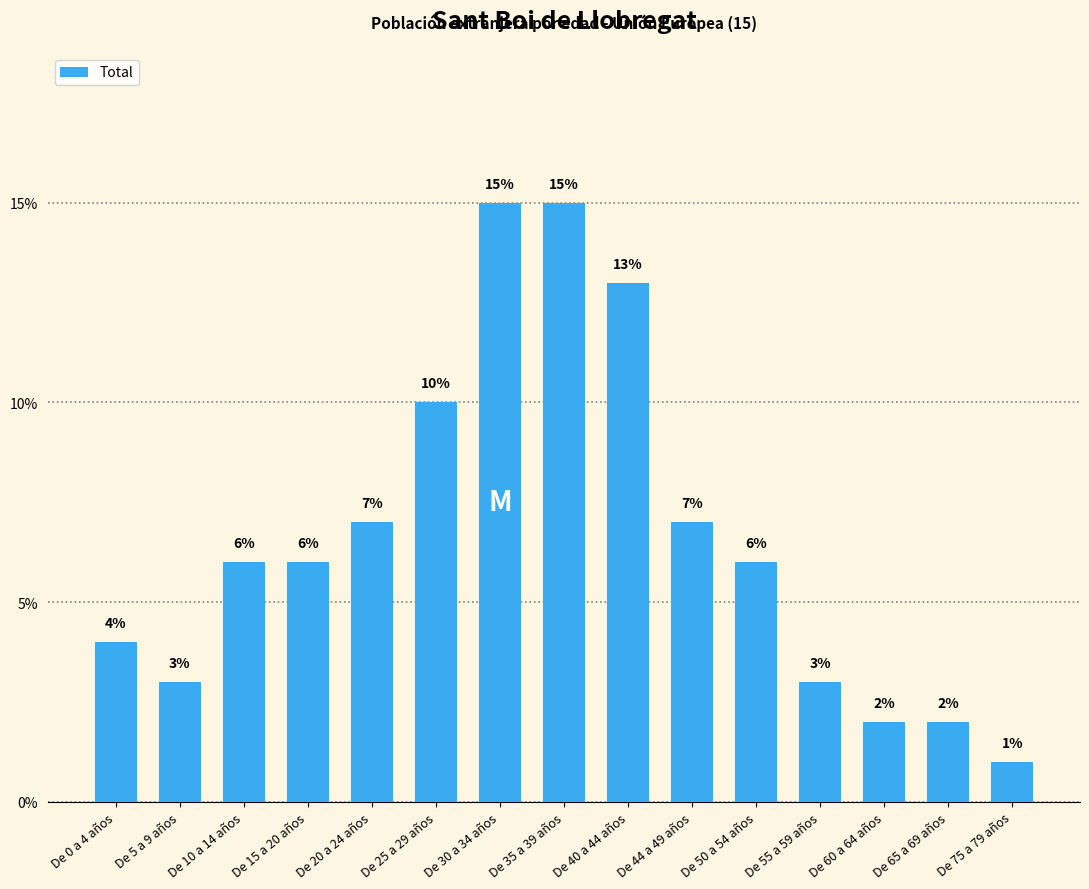

The chart shows a value of 9 at De 15 a 20 años. True or false?

False